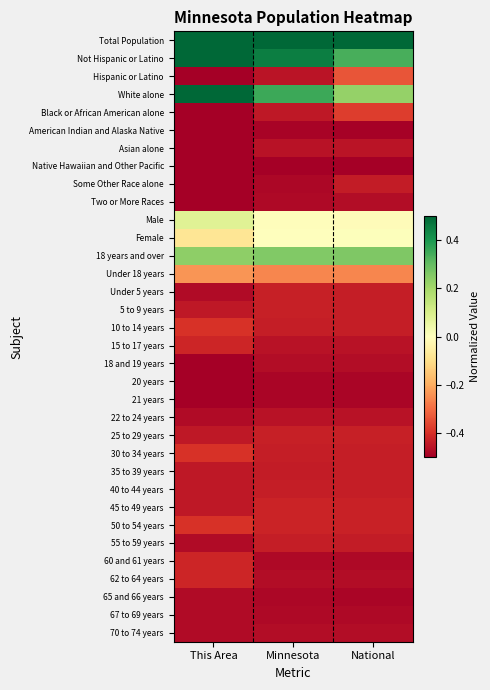

Reading left to right, extract all data points from this chart.

Total Population: This Area=0.5	Minnesota=0.5	National=0.5
Not Hispanic or Latino: This Area=0.5	Minnesota=0.5	National=0.3
Hispanic or Latino: This Area=-0.5	Minnesota=-0.5	National=-0.3
White alone: This Area=0.5	Minnesota=0.4	National=0.2
Black or African American alone: This Area=-0.5	Minnesota=-0.4	National=-0.4
American Indian and Alaska Native: This Area=-0.5	Minnesota=-0.5	National=-0.5
Asian alone: This Area=-0.5	Minnesota=-0.5	National=-0.5
Native Hawaiian and Other Pacific: This Area=-0.5	Minnesota=-0.5	National=-0.5
Some Other Race alone: This Area=-0.5	Minnesota=-0.5	National=-0.4
Two or More Races: This Area=-0.5	Minnesota=-0.5	National=-0.5
Male: This Area=0.1	Minnesota=-0.0	National=-0.0
Female: This Area=-0.1	Minnesota=0.0	National=0.0
18 years and over: This Area=0.2	Minnesota=0.3	National=0.3
Under 18 years: This Area=-0.2	Minnesota=-0.3	National=-0.3
Under 5 years: This Area=-0.5	Minnesota=-0.4	National=-0.4
5 to 9 years: This Area=-0.4	Minnesota=-0.4	National=-0.4
10 to 14 years: This Area=-0.4	Minnesota=-0.4	National=-0.4
15 to 17 years: This Area=-0.4	Minnesota=-0.5	National=-0.5
18 and 19 years: This Area=-0.5	Minnesota=-0.5	National=-0.5
20 years: This Area=-0.5	Minnesota=-0.5	National=-0.5
21 years: This Area=-0.5	Minnesota=-0.5	National=-0.5
22 to 24 years: This Area=-0.5	Minnesota=-0.5	National=-0.5
25 to 29 years: This Area=-0.4	Minnesota=-0.4	National=-0.4
30 to 34 years: This Area=-0.4	Minnesota=-0.4	National=-0.4
35 to 39 years: This Area=-0.4	Minnesota=-0.4	National=-0.4
40 to 44 years: This Area=-0.4	Minnesota=-0.4	National=-0.4
45 to 49 years: This Area=-0.4	Minnesota=-0.4	National=-0.4
50 to 54 years: This Area=-0.4	Minnesota=-0.4	National=-0.4
55 to 59 years: This Area=-0.5	Minnesota=-0.4	National=-0.4
60 and 61 years: This Area=-0.4	Minnesota=-0.5	National=-0.5
62 to 64 years: This Area=-0.4	Minnesota=-0.5	National=-0.5
65 and 66 years: This Area=-0.5	Minnesota=-0.5	National=-0.5
67 to 69 years: This Area=-0.5	Minnesota=-0.5	National=-0.5
70 to 74 years: This Area=-0.5	Minnesota=-0.5	National=-0.5